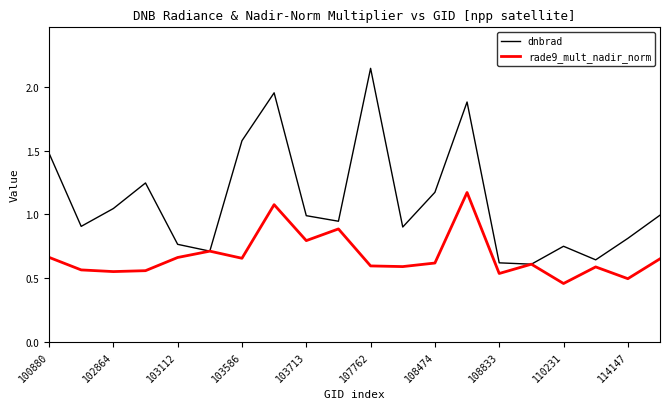

What is the difference between the maximum and minimum values in the dnbrad series?

1.5